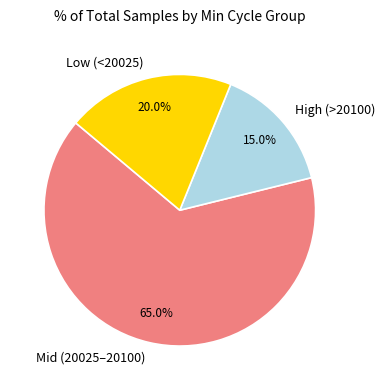

Which slice is the largest?

Mid (20025–20100)